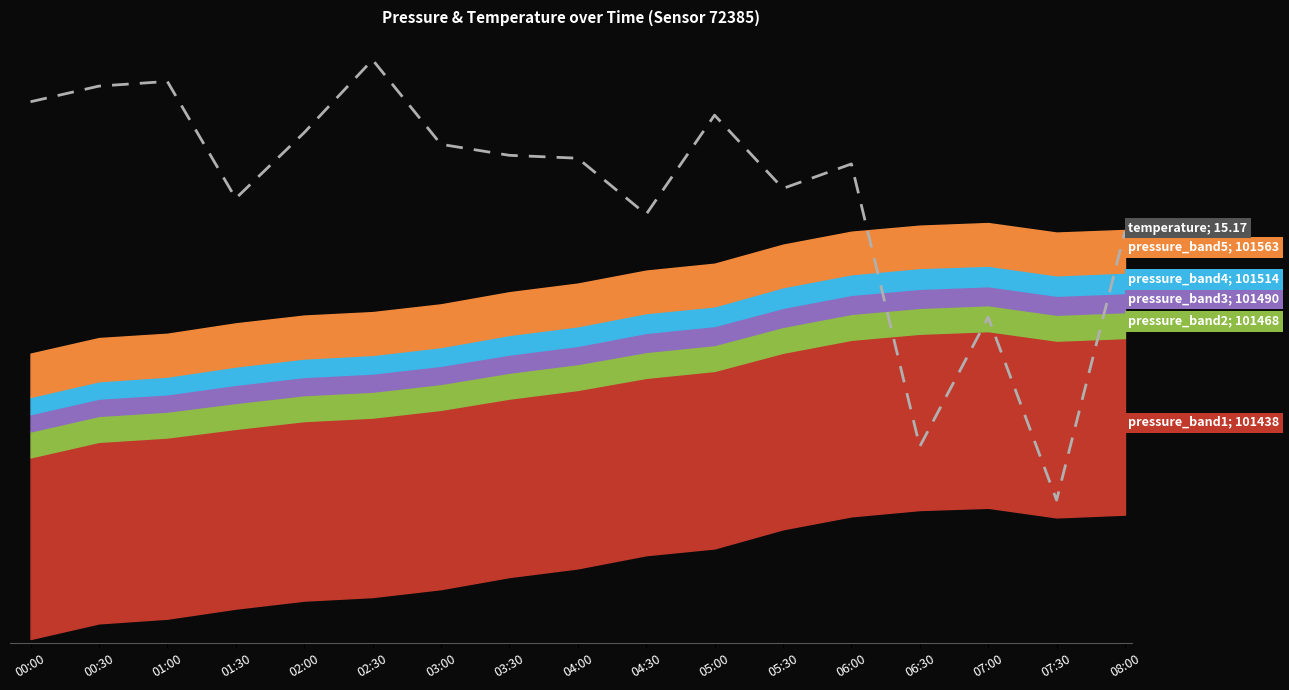

What is the maximum value shown in the chart?

101759.8